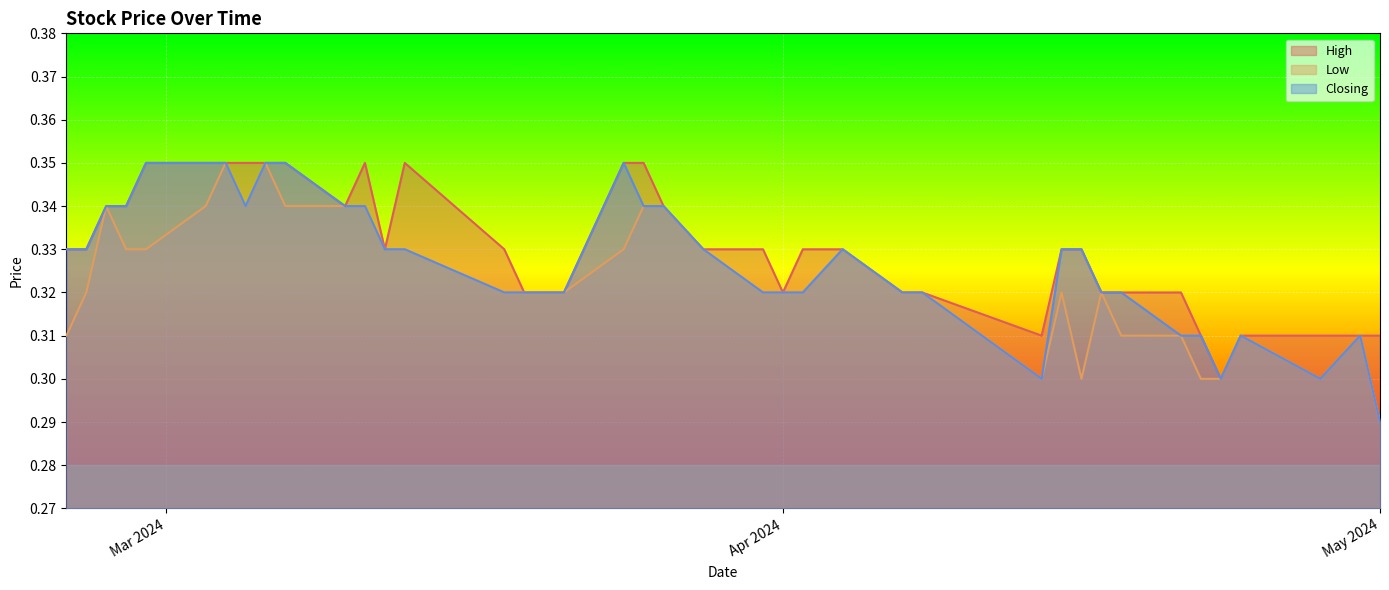

Where is Low nearest to the value 0?

May 2024